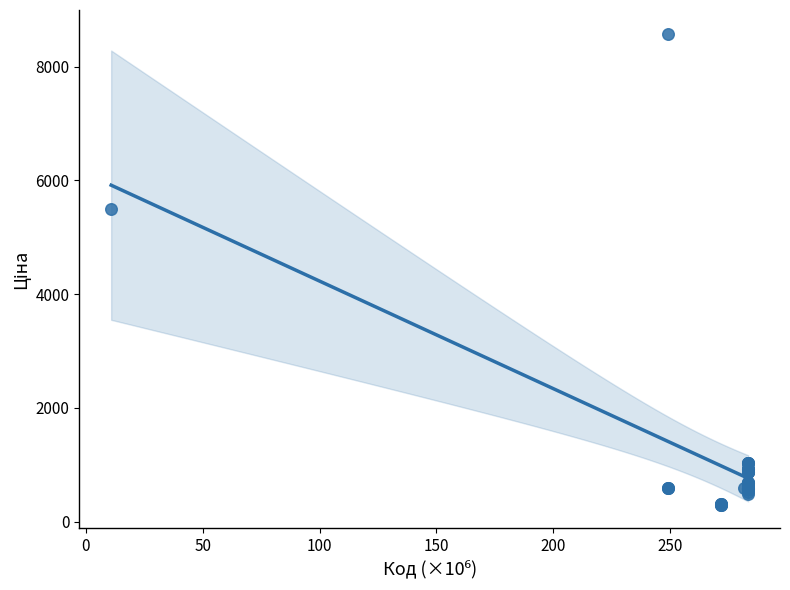

What Y value in the scatter plot is closest to 4440?

5497.3